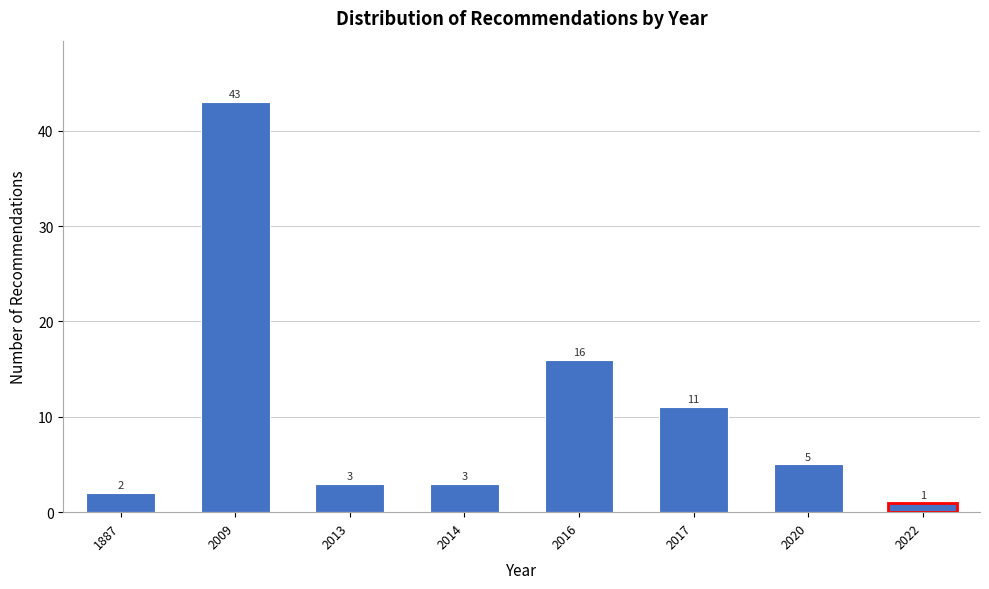

Reading left to right, what are all the values shown in this chart?

2	43	3	3	16	11	5	1